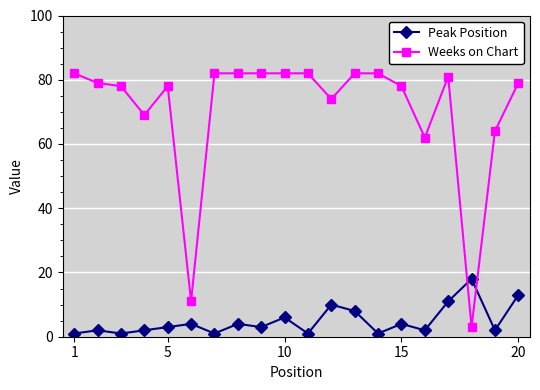

How many categories are shown in the chart?

20